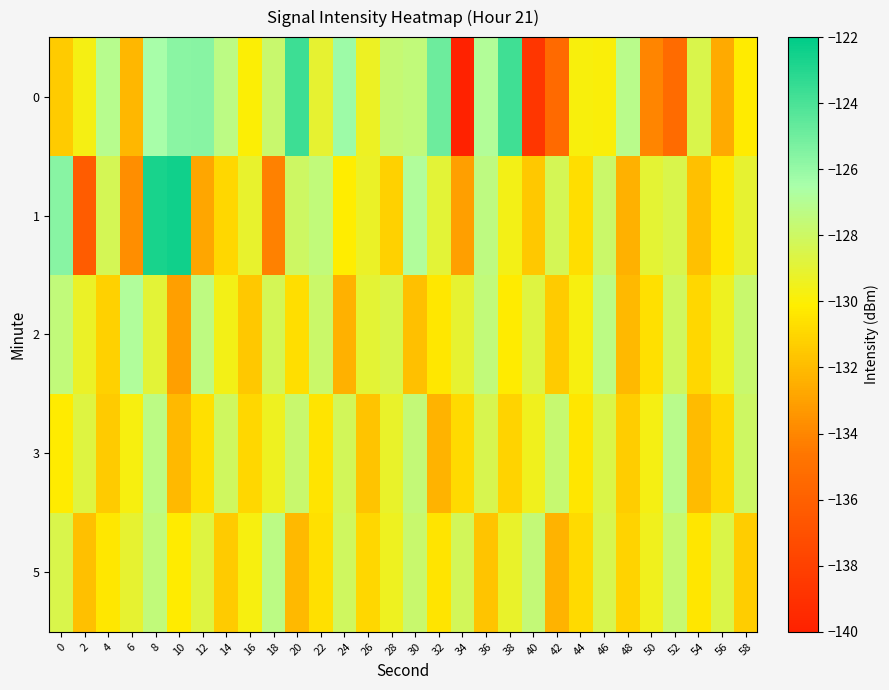

Reading left to right, extract all data points from this chart.

0: 0=-131.4	2=-129.7	4=-127.1	6=-132.1	8=-126.5	10=-125.7	12=-125.7	14=-127.3	16=-130.0	18=-127.8	20=-123.7	22=-129.1	24=-126.2	26=-129.4	28=-127.6	30=-127.5	32=-124.9	34=-140.2	36=-126.9	38=-123.7	40=-138.7	42=-135.4	44=-129.8	46=-129.9	48=-127.2	50=-134.1	52=-135.3	54=-128.5	56=-132.6	58=-130.2
1: 0=-125.6	2=-136.2	4=-128.3	6=-133.7	8=-122.7	10=-122.5	12=-132.8	14=-131.0	16=-129.1	18=-134.2	20=-128.0	22=-127.5	24=-130.1	26=-129.3	28=-131.2	30=-126.8	32=-128.9	34=-133.1	36=-127.4	38=-129.6	40=-131.5	42=-128.3	44=-130.7	46=-127.9	48=-132.4	50=-129.0	52=-128.5	54=-131.8	56=-130.3	58=-129.1
2: 0=-127.5	2=-129.3	4=-131.2	6=-126.8	8=-128.9	10=-133.1	12=-127.4	14=-129.6	16=-131.5	18=-128.3	20=-130.7	22=-127.9	24=-132.4	26=-129.0	28=-128.5	30=-131.8	32=-130.3	34=-129.1	36=-127.5	38=-130.2	40=-128.7	42=-131.4	44=-129.8	46=-127.3	48=-132.1	50=-130.6	52=-128.1	54=-131.0	56=-129.4	58=-127.8
3: 0=-130.2	2=-128.7	4=-131.4	6=-129.8	8=-127.3	10=-132.1	12=-130.6	14=-128.1	16=-131.0	18=-129.4	20=-127.8	22=-130.5	24=-128.2	26=-131.7	28=-129.2	30=-127.6	32=-132.3	34=-130.8	36=-128.4	38=-131.1	40=-129.5	42=-127.7	44=-130.4	46=-128.6	48=-131.3	50=-129.7	52=-127.2	54=-132.0	56=-130.9	58=-128.0
5: 0=-128.5	2=-131.8	4=-130.3	6=-129.1	8=-127.5	10=-130.2	12=-128.7	14=-131.4	16=-129.8	18=-127.3	20=-132.1	22=-130.6	24=-128.1	26=-131.0	28=-129.4	30=-127.8	32=-130.5	34=-128.2	36=-131.7	38=-129.2	40=-127.6	42=-132.3	44=-130.8	46=-128.4	48=-131.1	50=-129.5	52=-127.7	54=-130.4	56=-128.6	58=-131.3